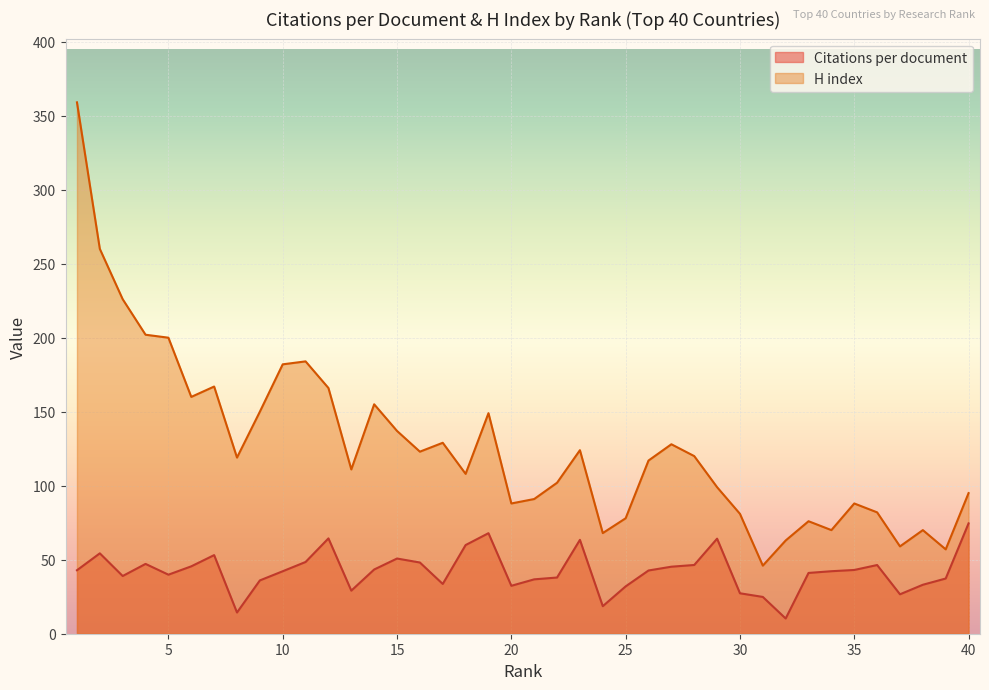

What is the sum of all Citations per document values?

1686.8